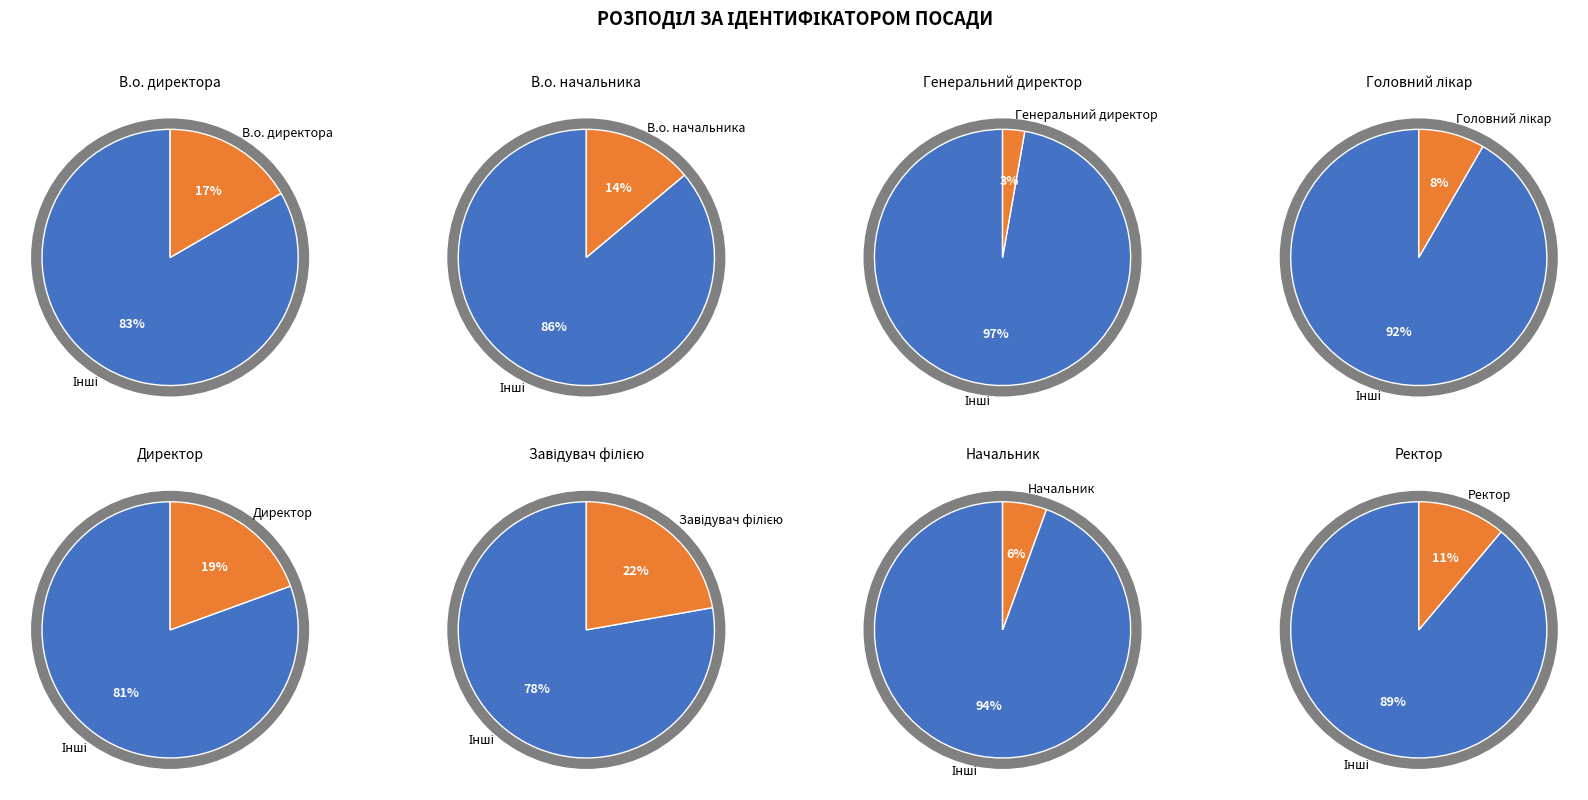

Which has a higher value, Ректор or Директор?

Директор